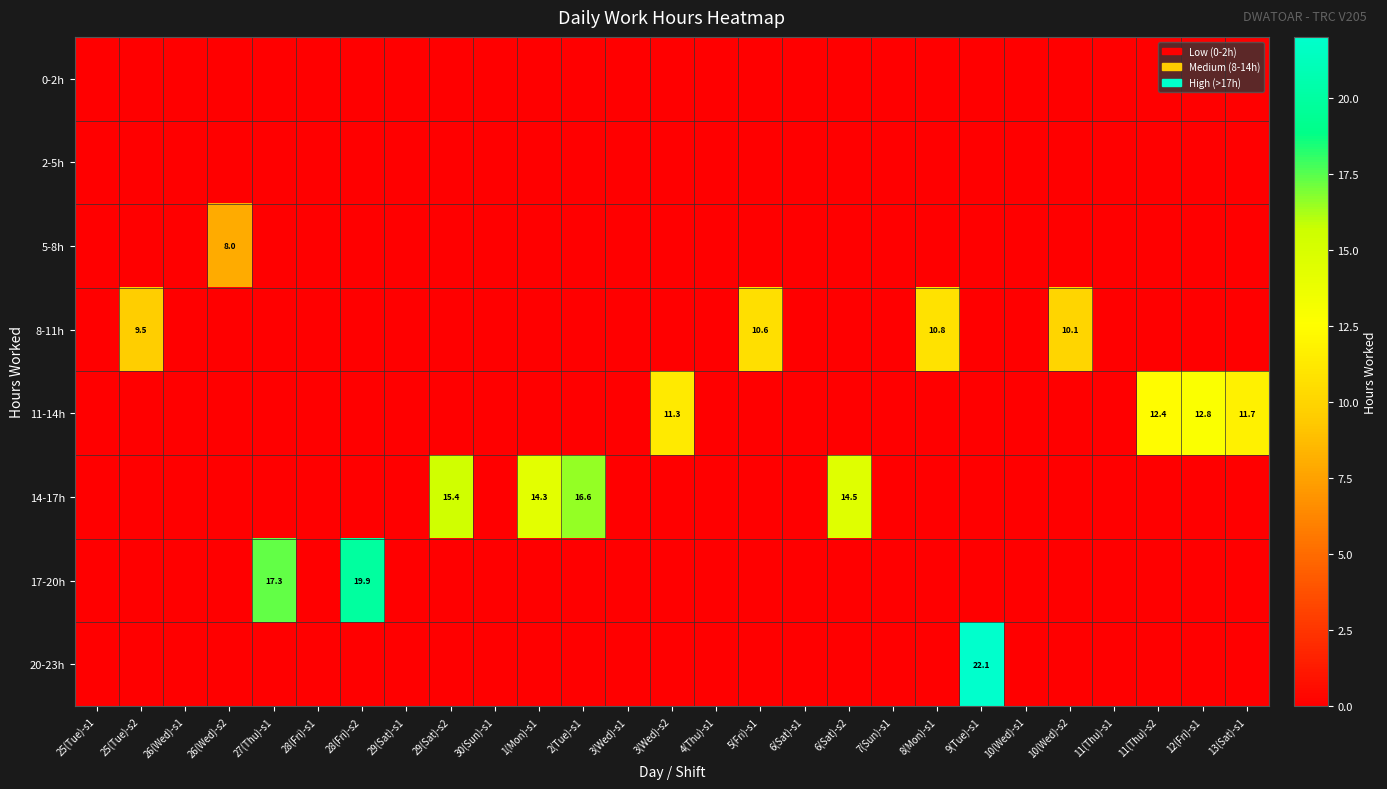

Is it true that 20-23h equals -9.3 at 2(Tue)-s1?

False